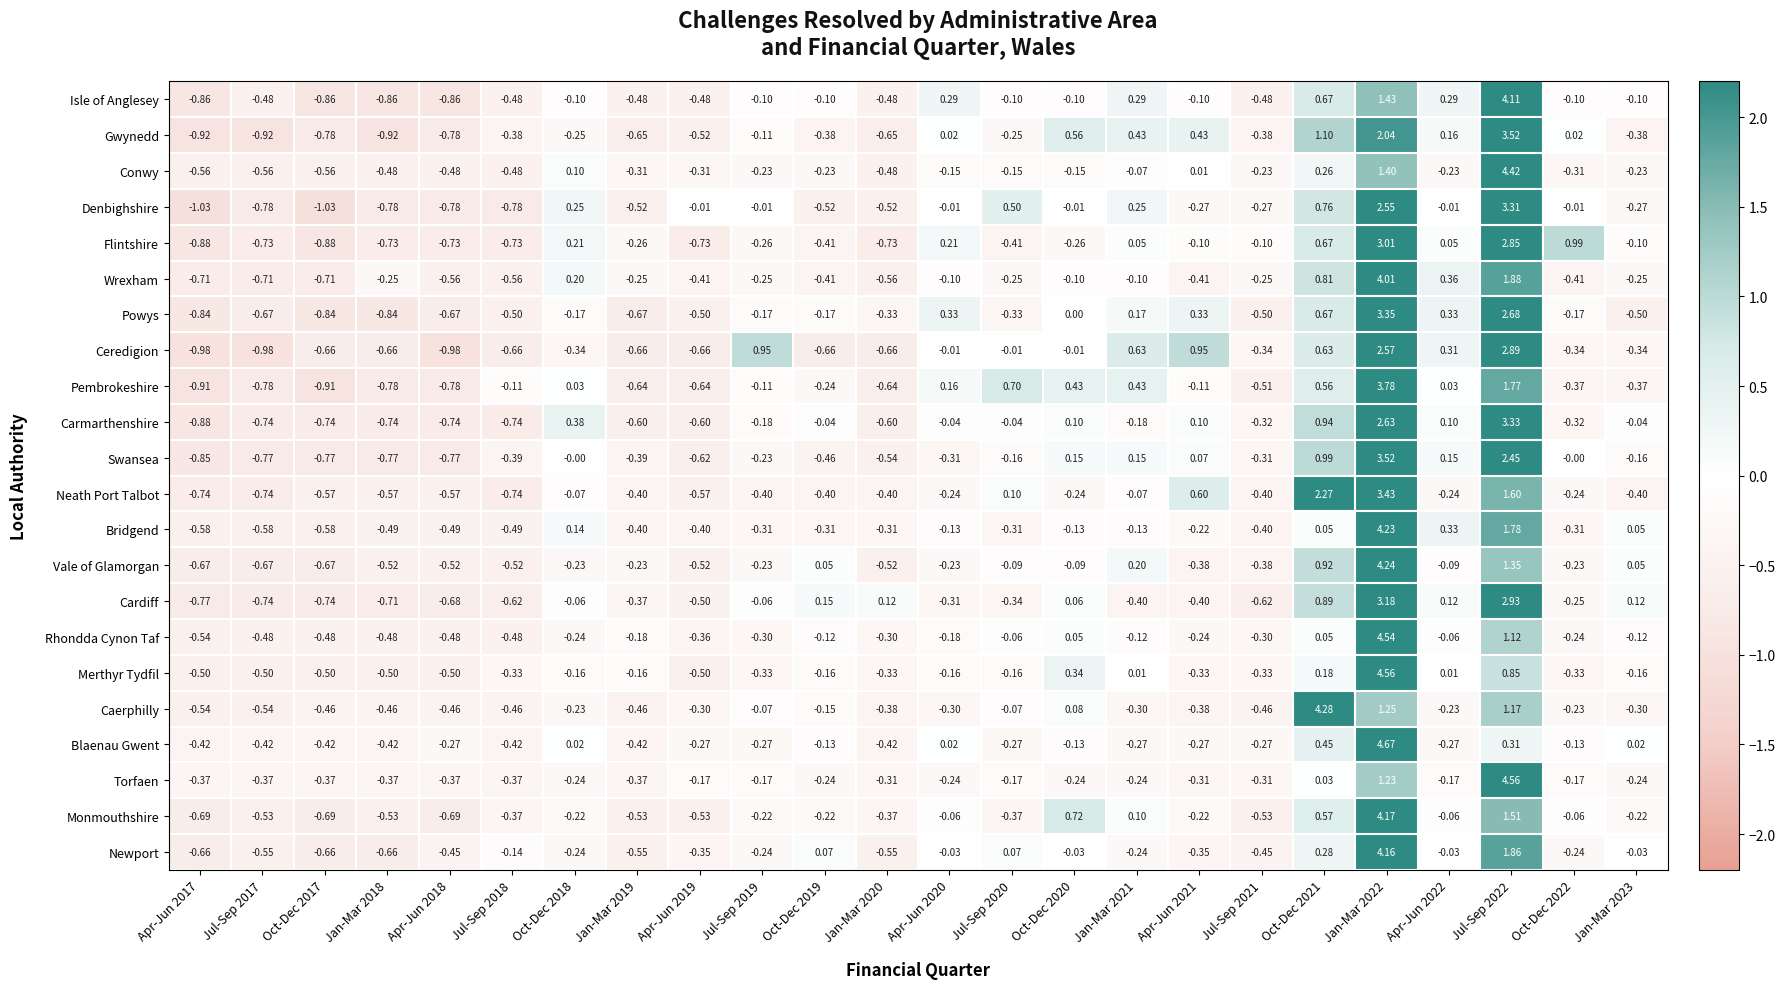

Which series has the widest spread of values?

Blaenau Gwent